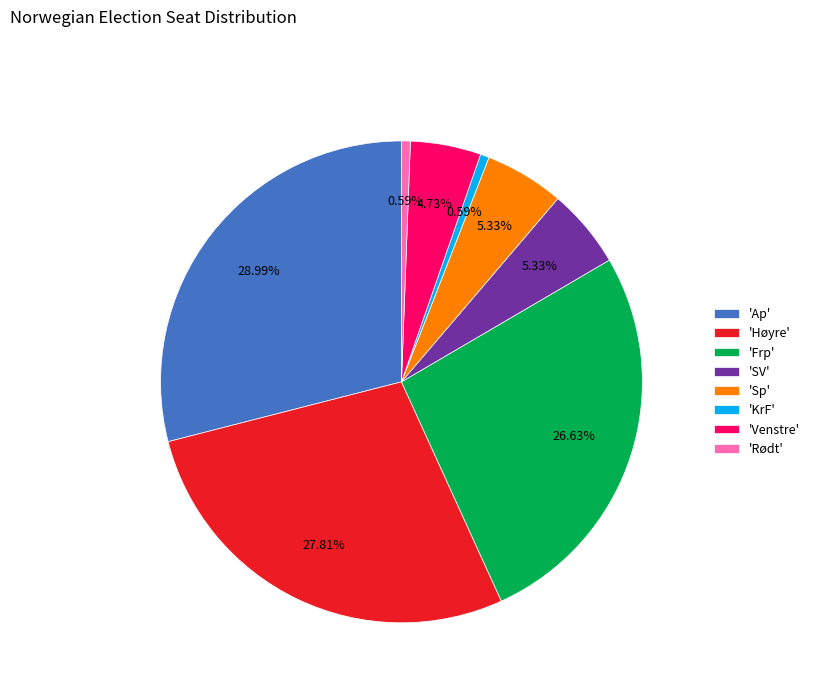

Between 'Frp' and 'Høyre', which is larger?

'Høyre'